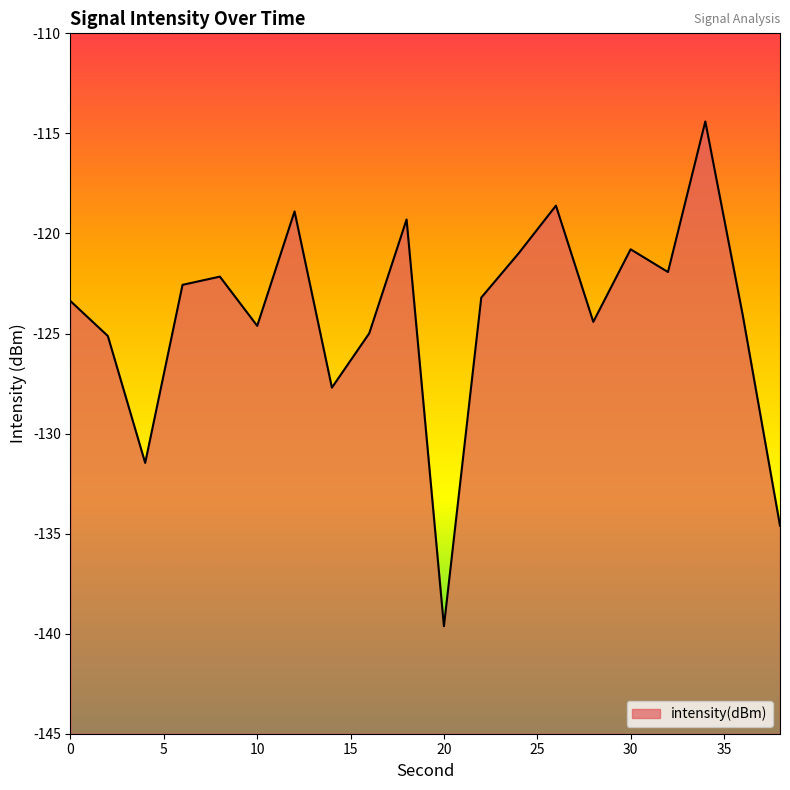

Where is the first local maximum?

8